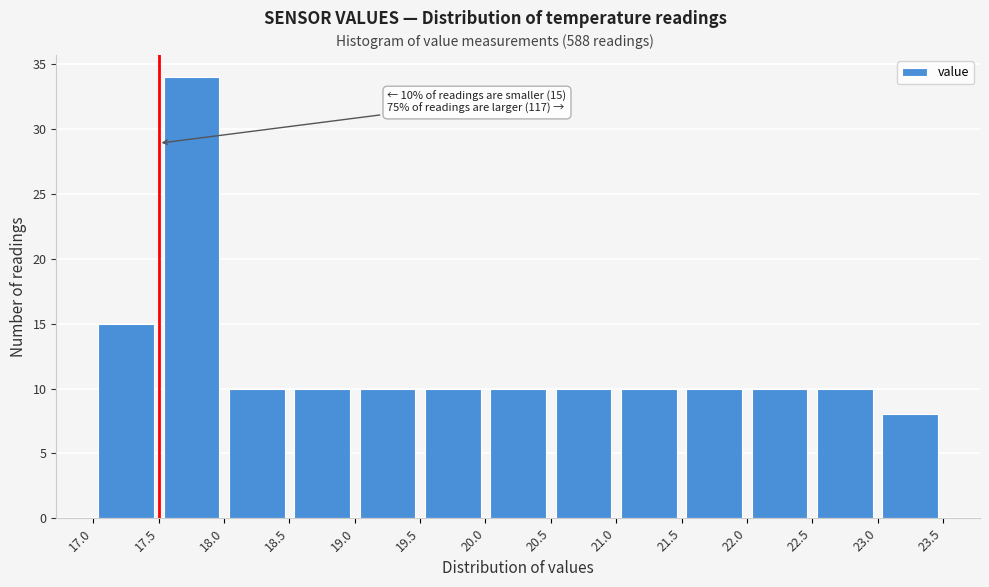

Over which range of the x-axis is the bar tallest?

17.5 to 18.0